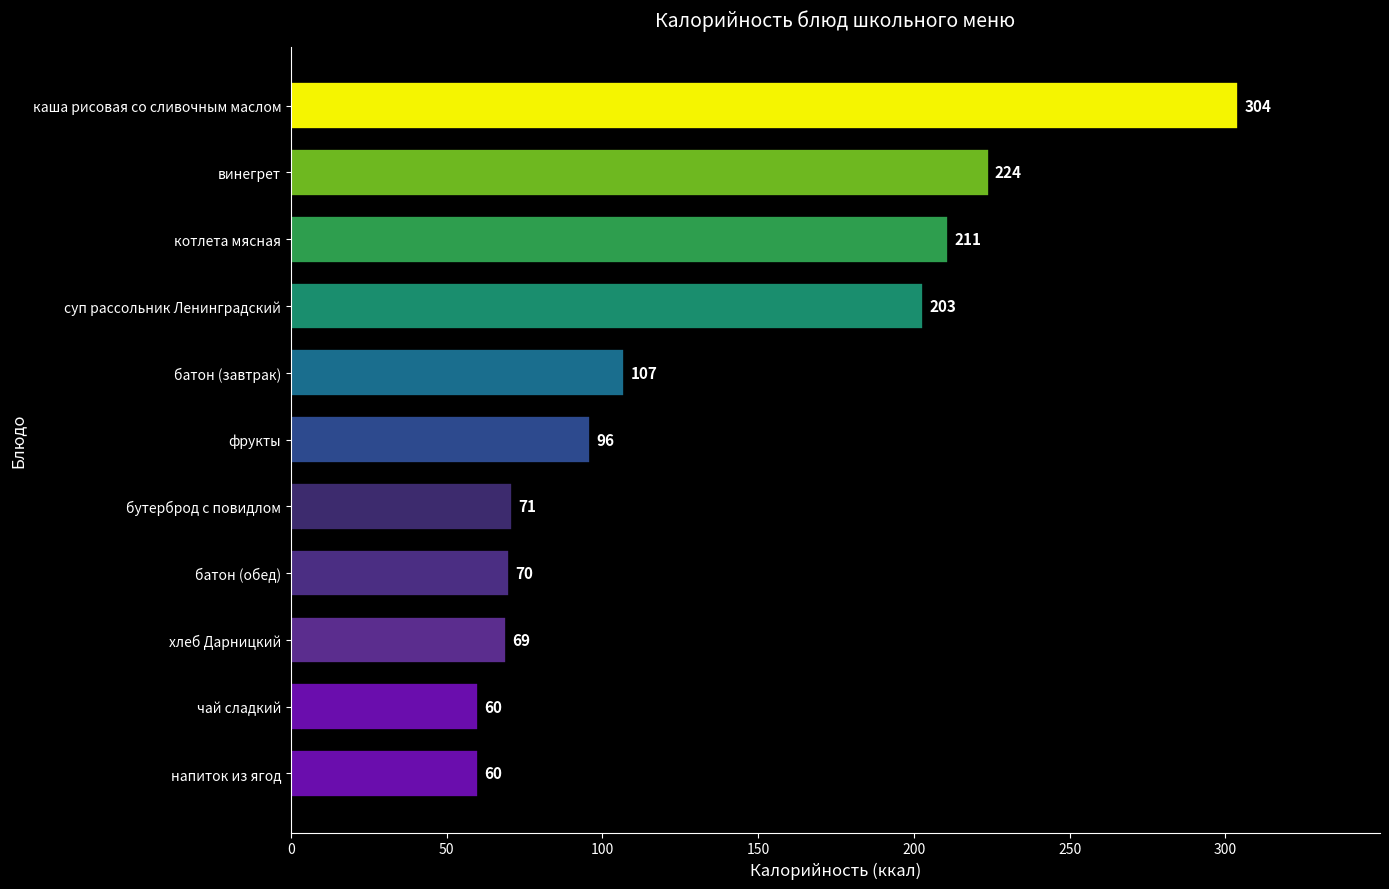

Are the bars horizontal?

Yes